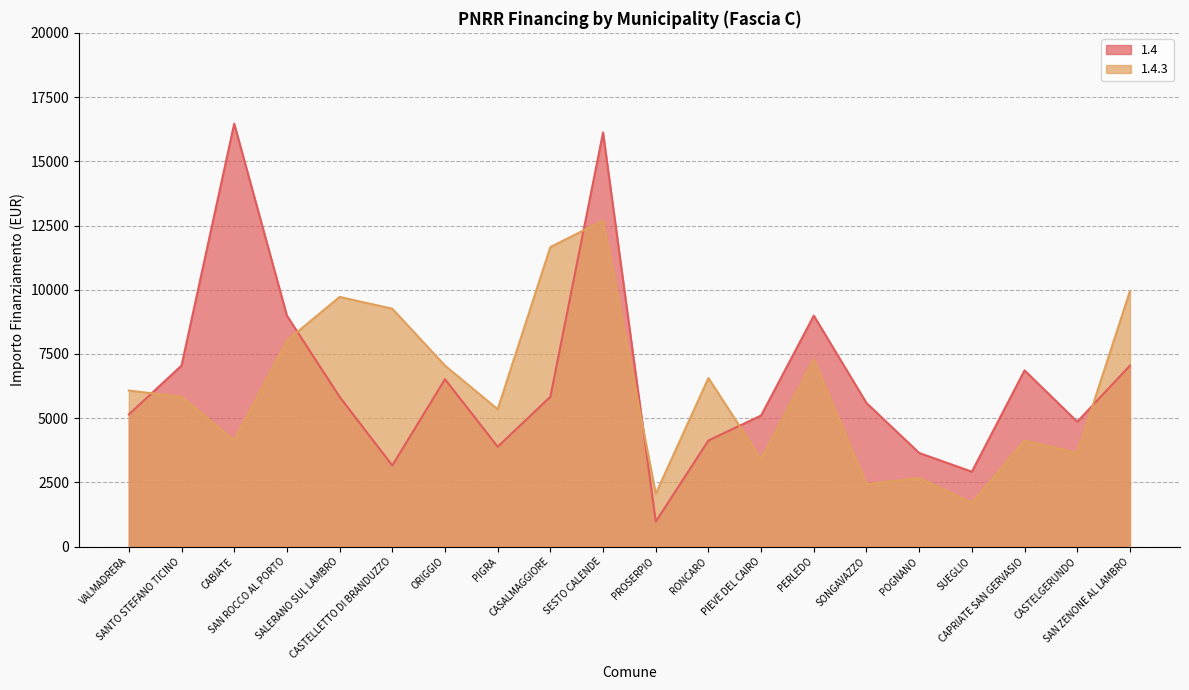

Between SAN ROCCO AL PORTO and PERLEDO, which series saw the biggest shift?

1.4.3